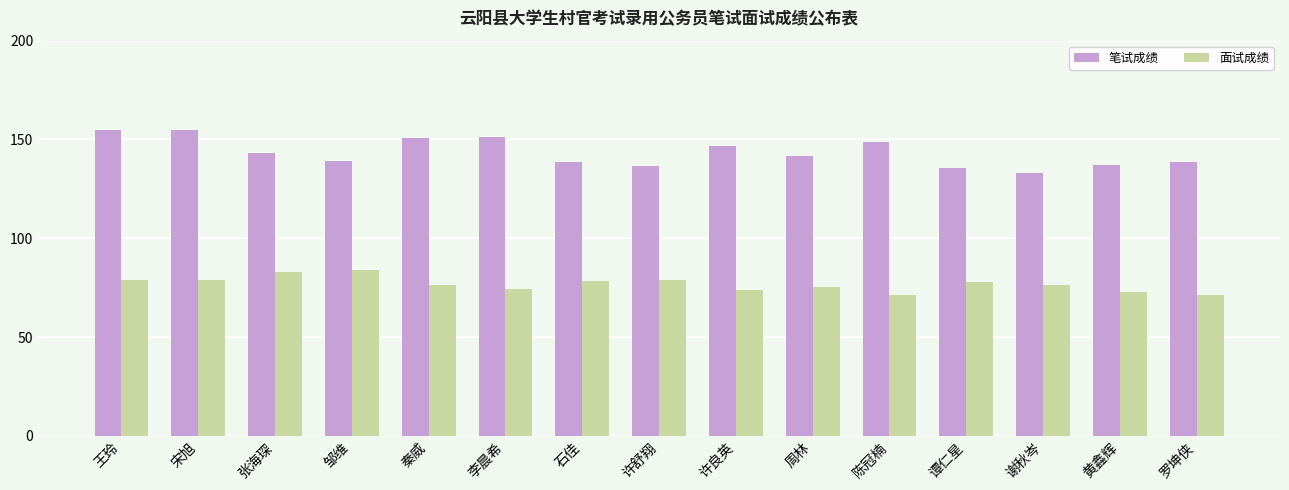

What is the label of the 11th bar from the right?

秦威